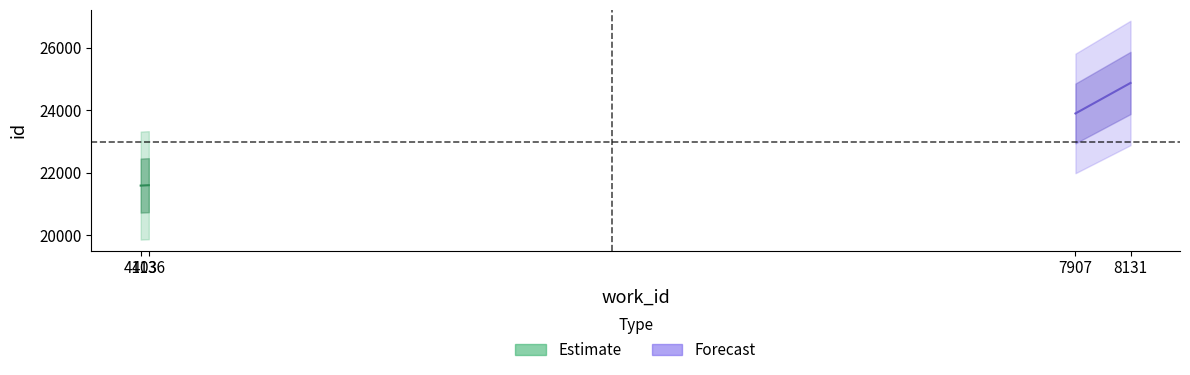

How many data points in work_id are less than 7907?

2